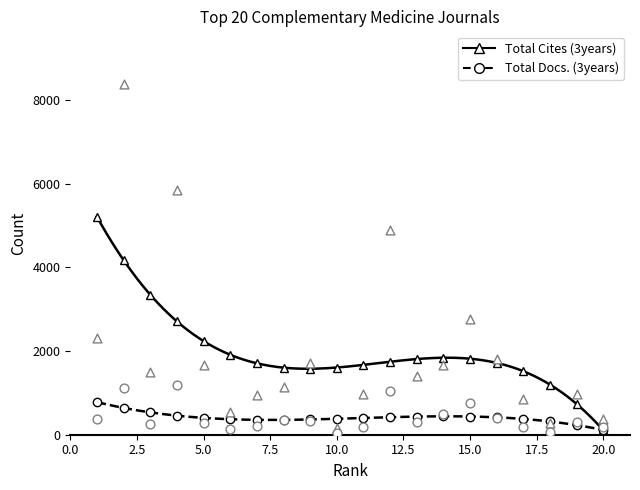

Which series reaches the minimum Y coordinate?

Total Docs. (3years)